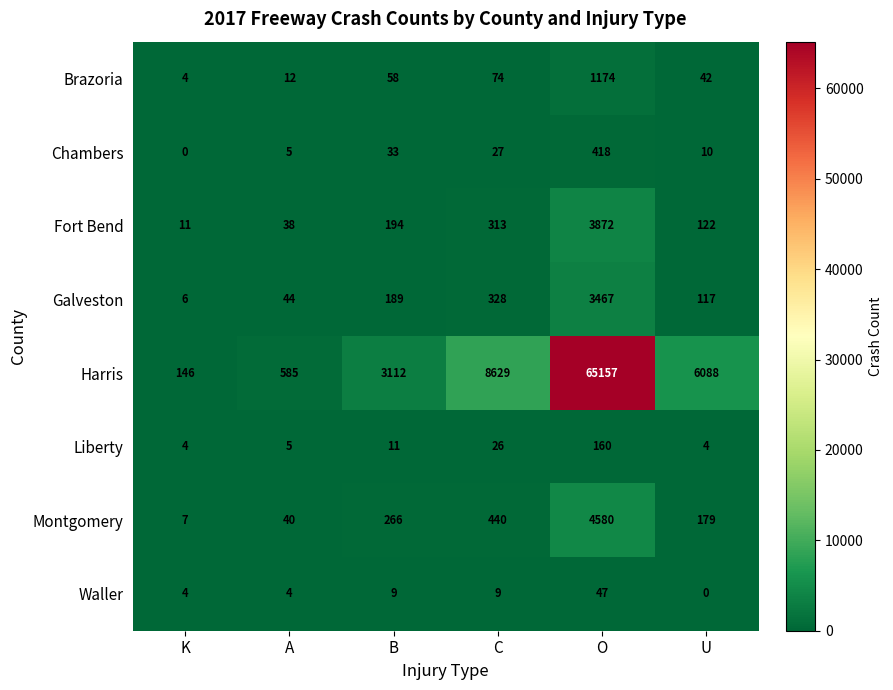

What is the difference between the highest and lowest values at U?

6088